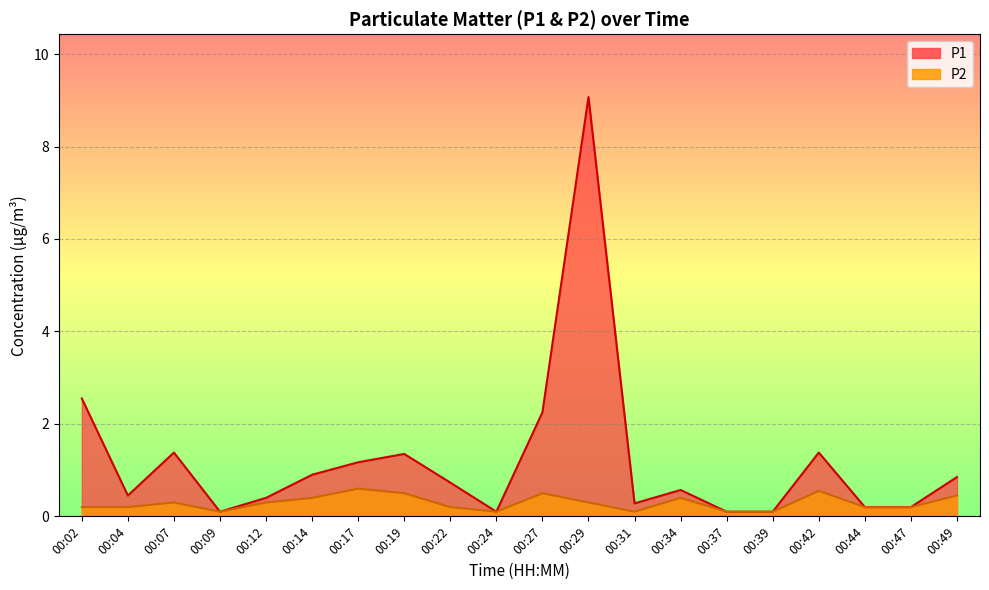

What is the difference between the maximum and minimum values in the P1 series?

9.0